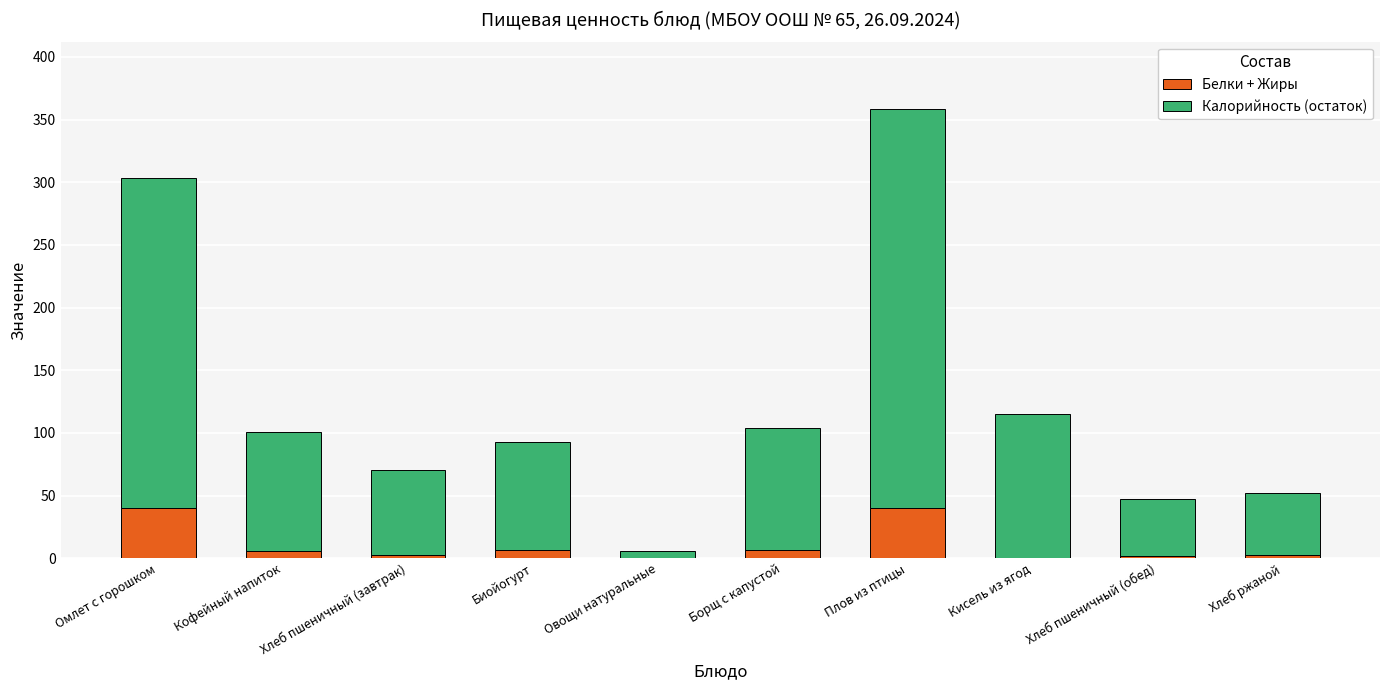

What is the sum of all Белки + Жиры values?

106.9